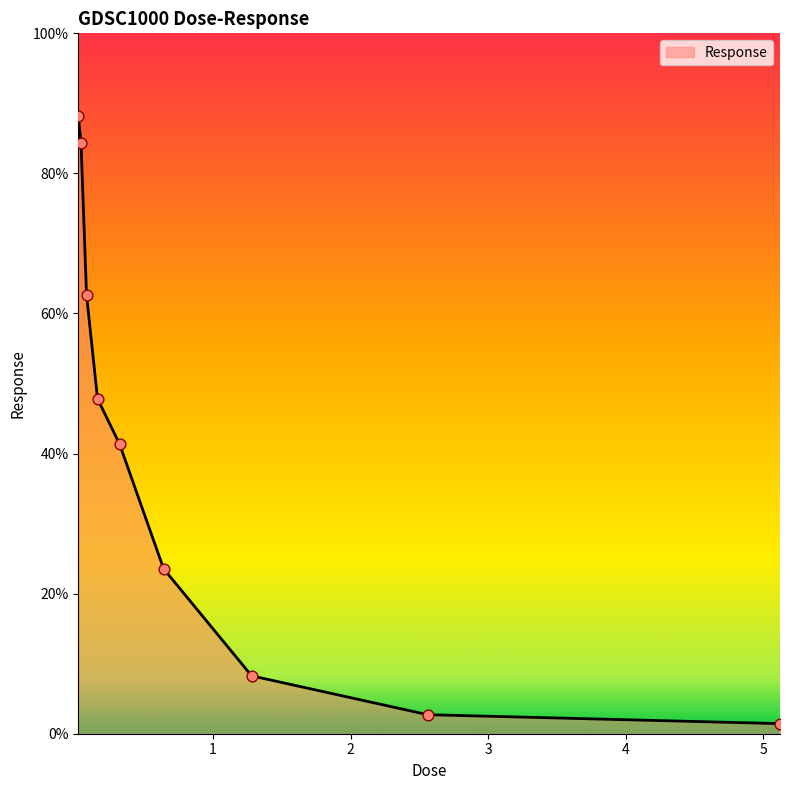

What is the maximum value shown in the chart?

88.1